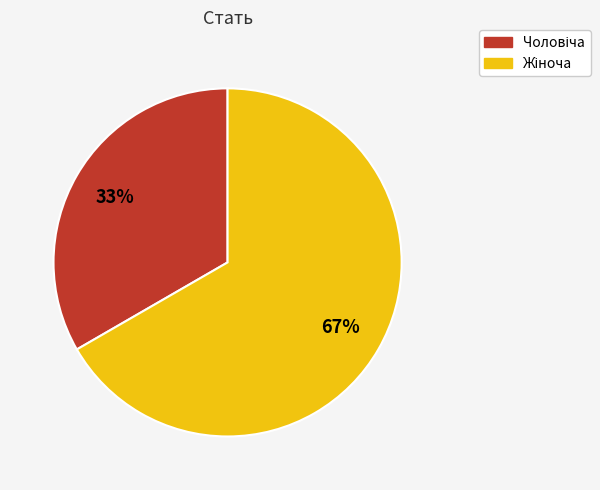

To the nearest percent, what is the average slice percentage?

50%